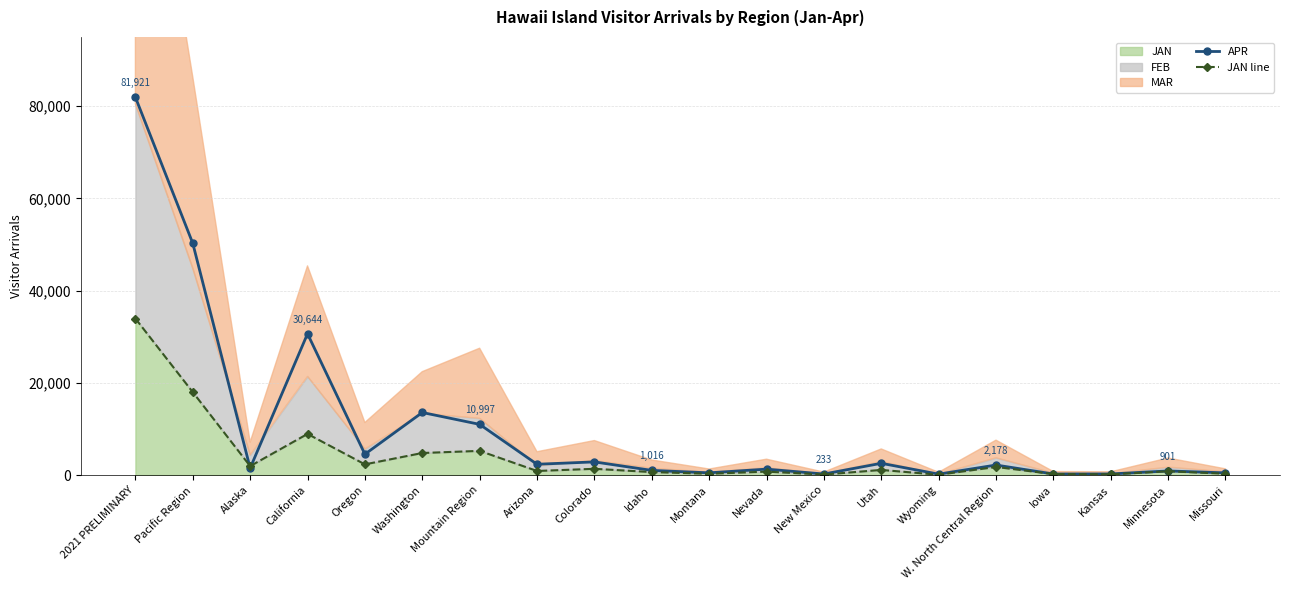

Does the chart display data point markers on the line(s)?

Yes